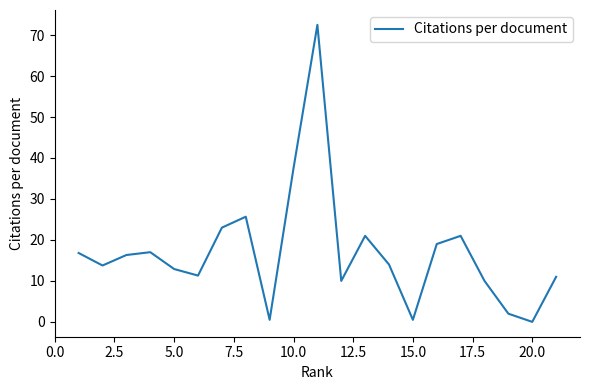

What is the difference between the maximum and minimum values?

72.5